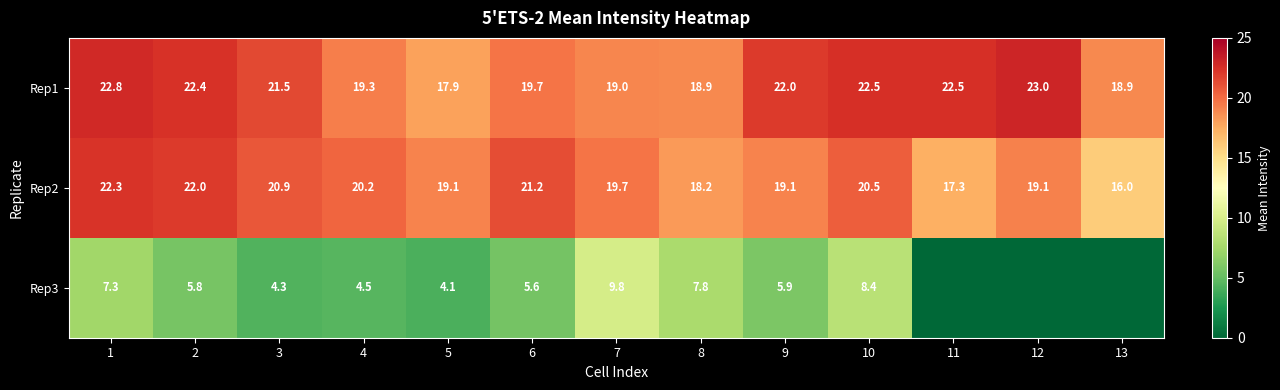

At which category is the sum across all series the highest?

1